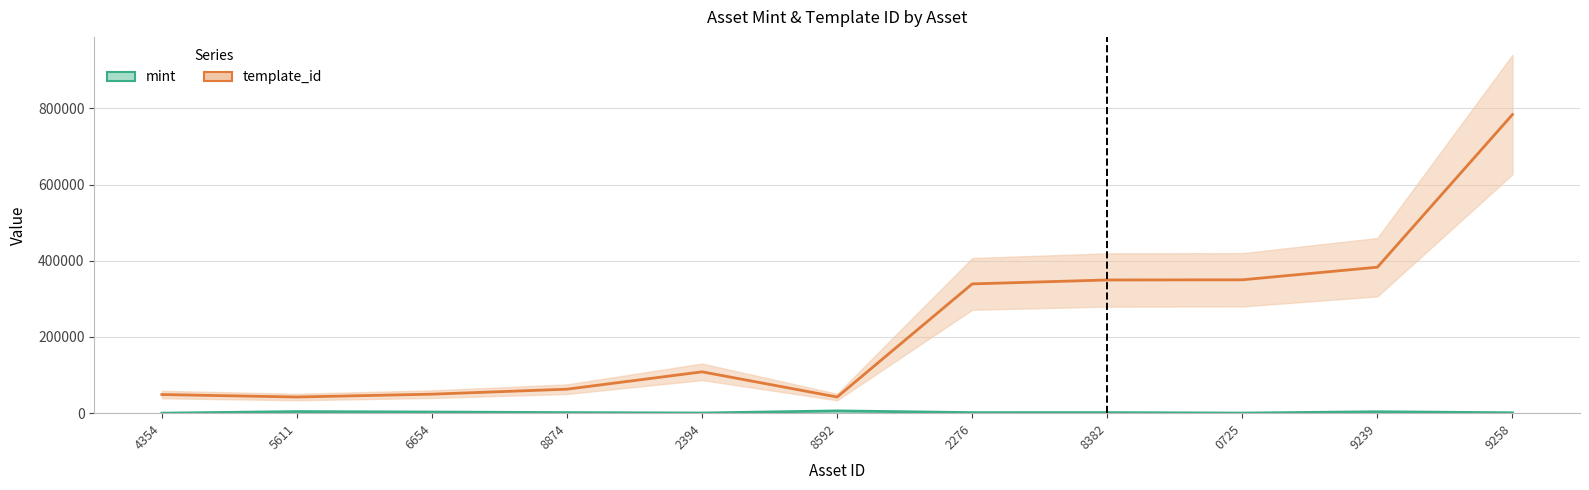

Are the bars horizontal?

No